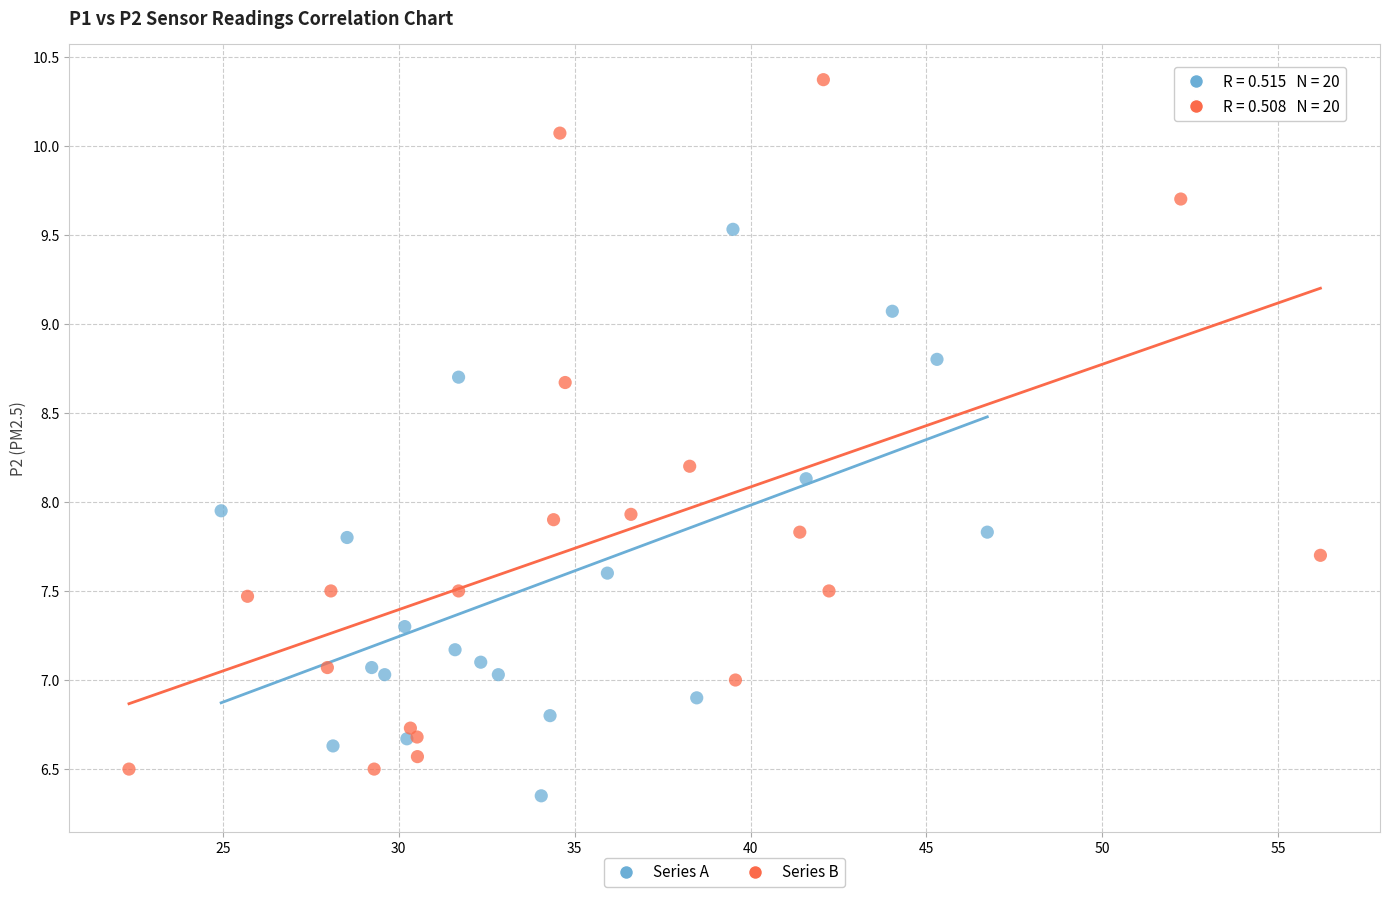

Which series has the widest spread of Y values?

Series B